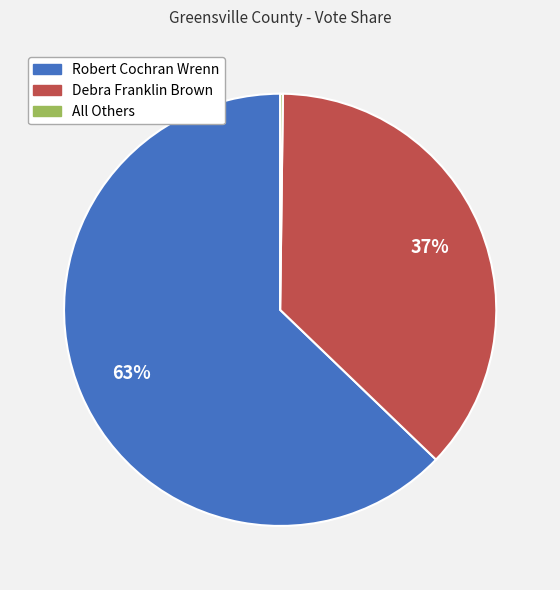

What percentage is the Robert Cochran Wrenn slice, to the nearest percent?

63%